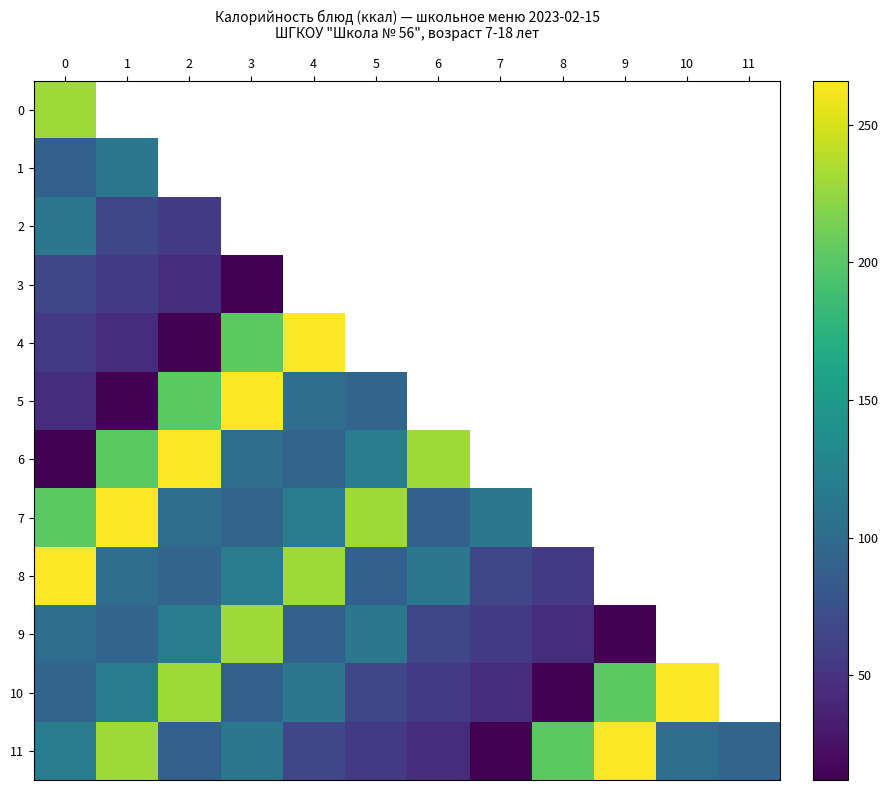

Between 11 and 4, which is larger?

4